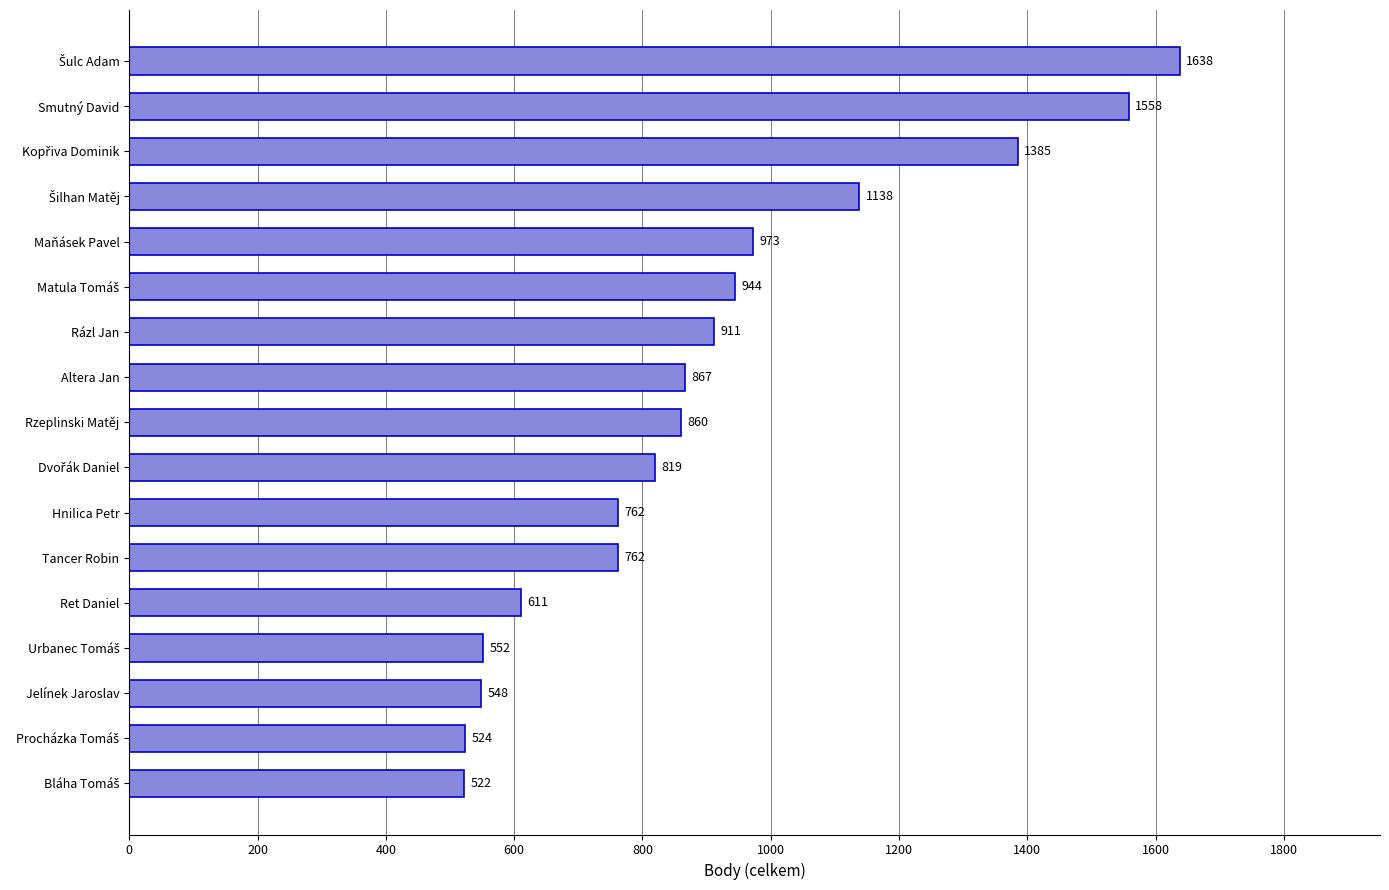

What position from the top is Jelínek Jaroslav?

15